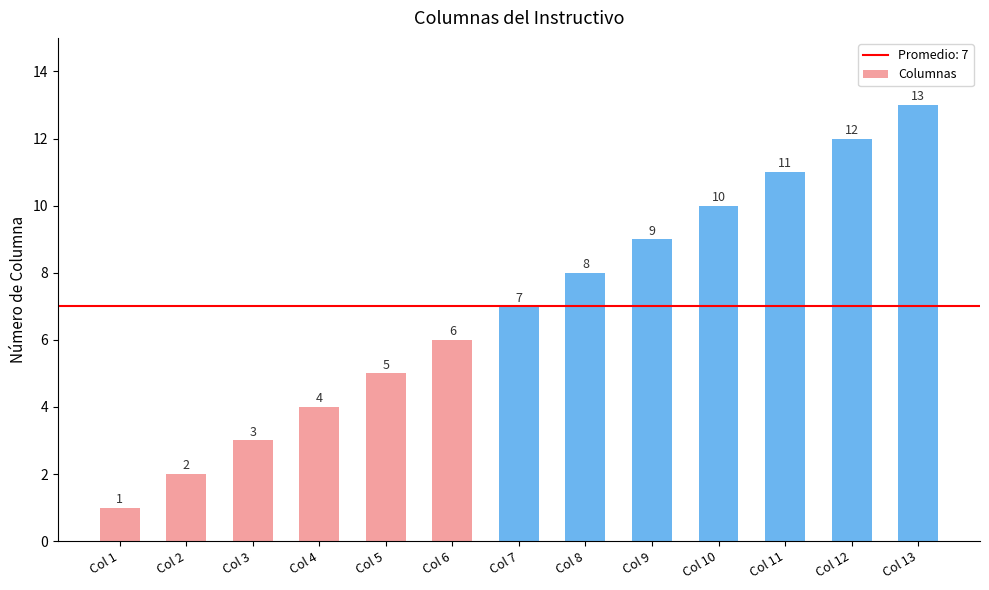

Reading right to left, transcribe all the data shown in this chart.

13	12	11	10	9	8	7	6	5	4	3	2	1